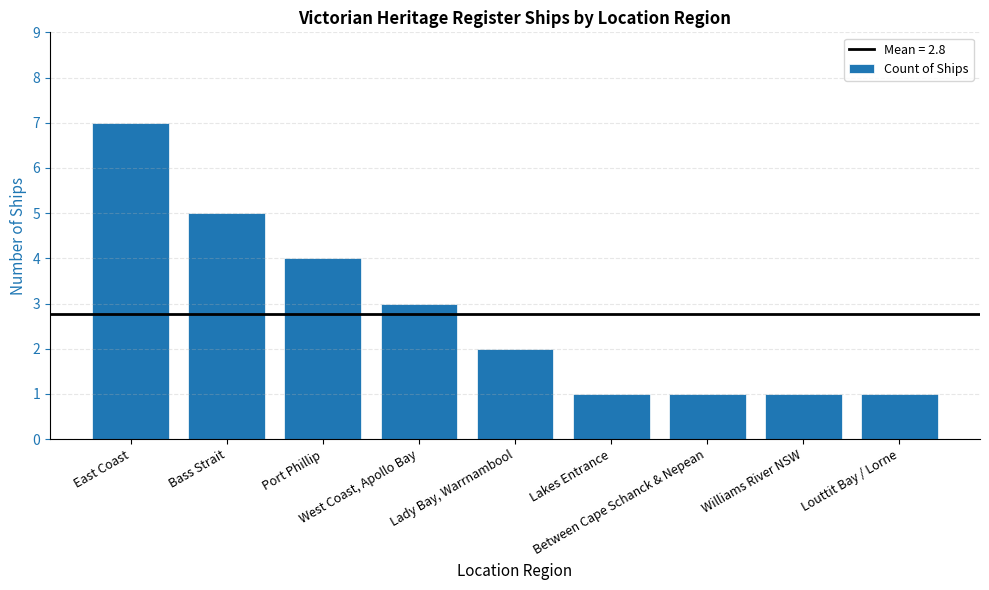

What is the sum of the values at Williams River NSW and West Coast, Apollo Bay?

4